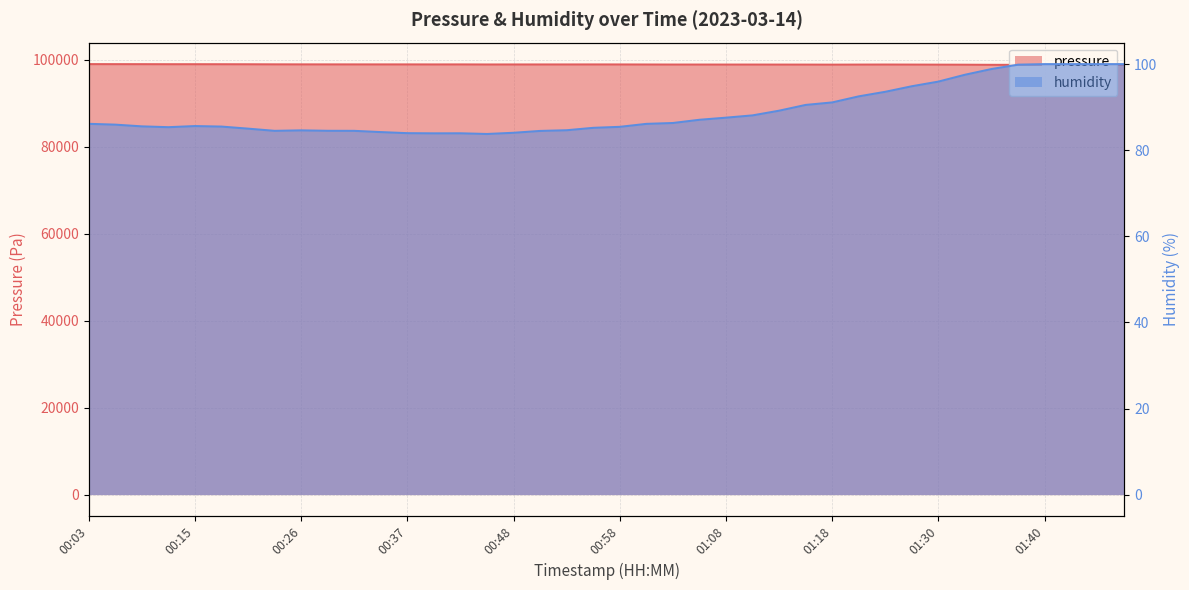

True or false: humidity has a value of 85.3 at 00:12.

True